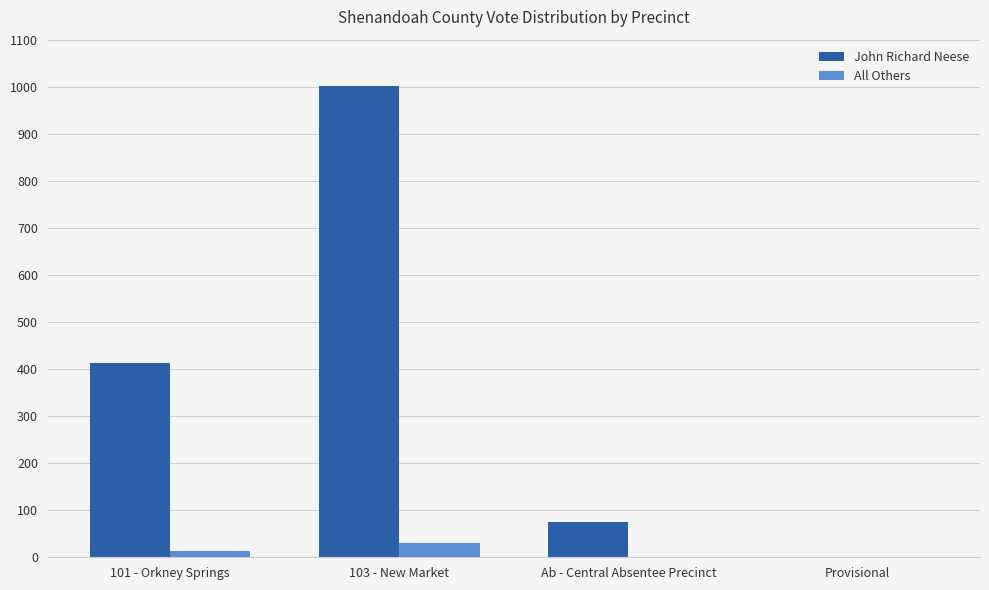

The All Others series shows 0 at Provisional. True or false?

True